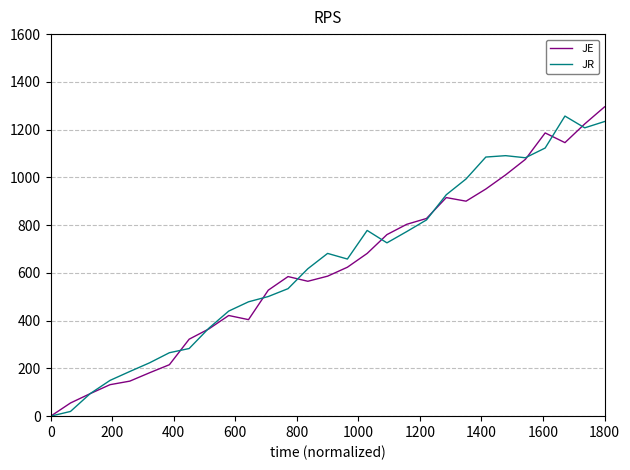

At which label does JE reach its peak?

1800